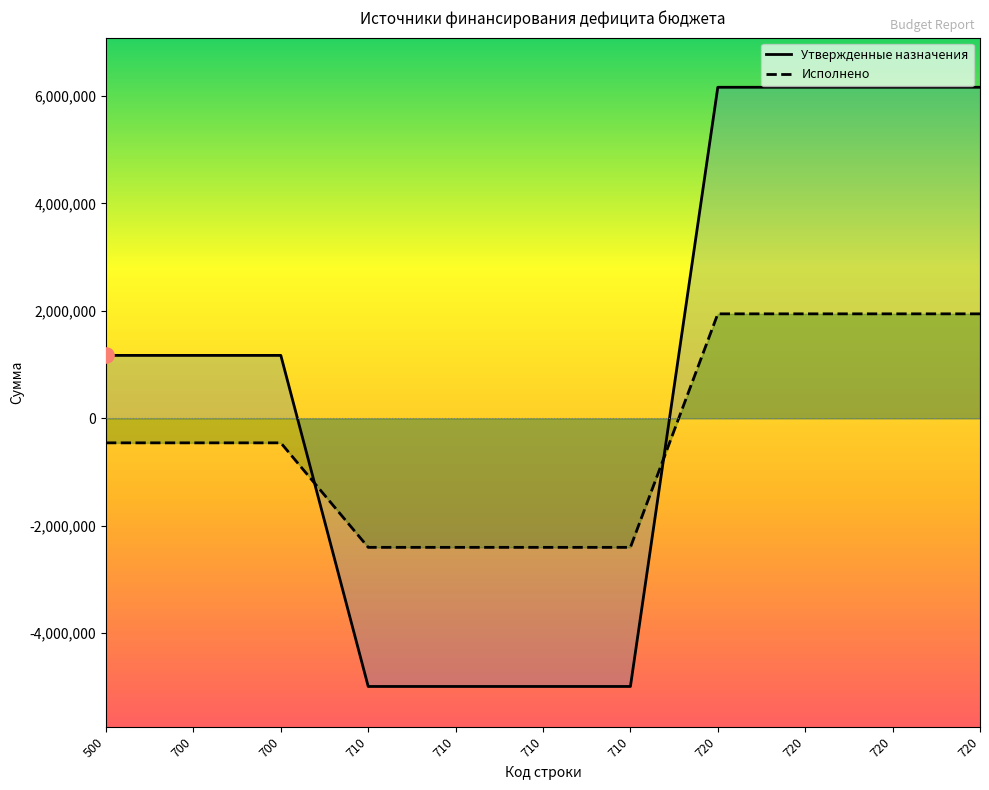

At which category is the sum across all series the highest?

720